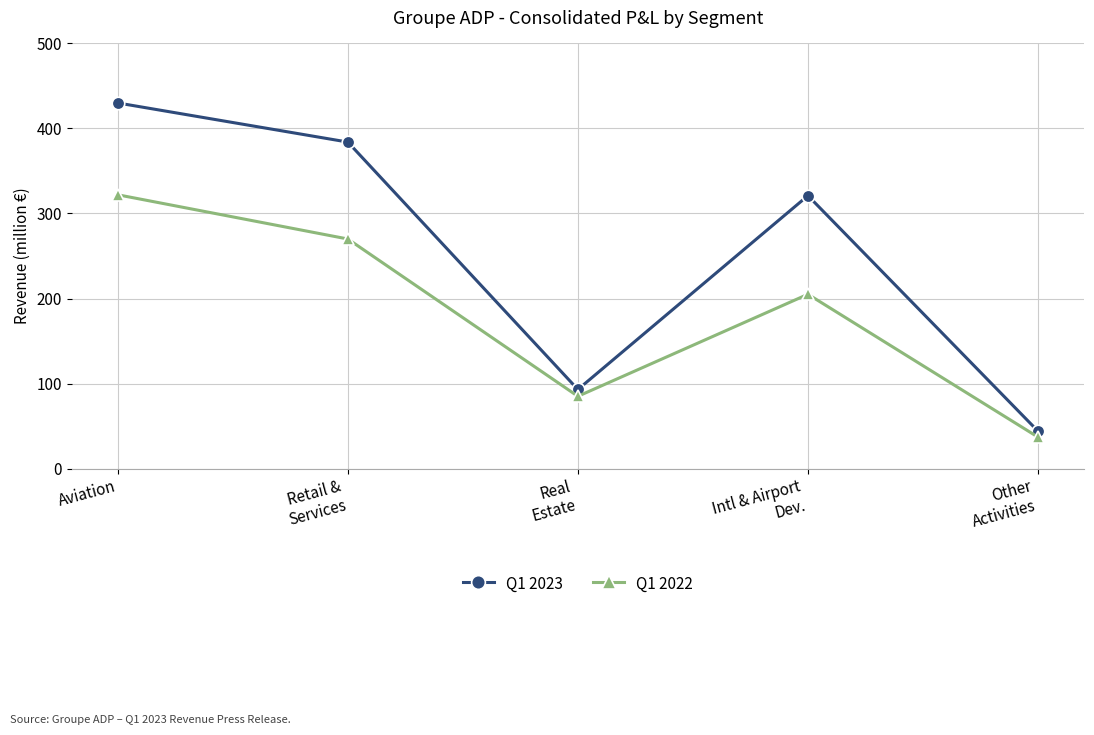

Does the chart have visible grid lines?

Yes